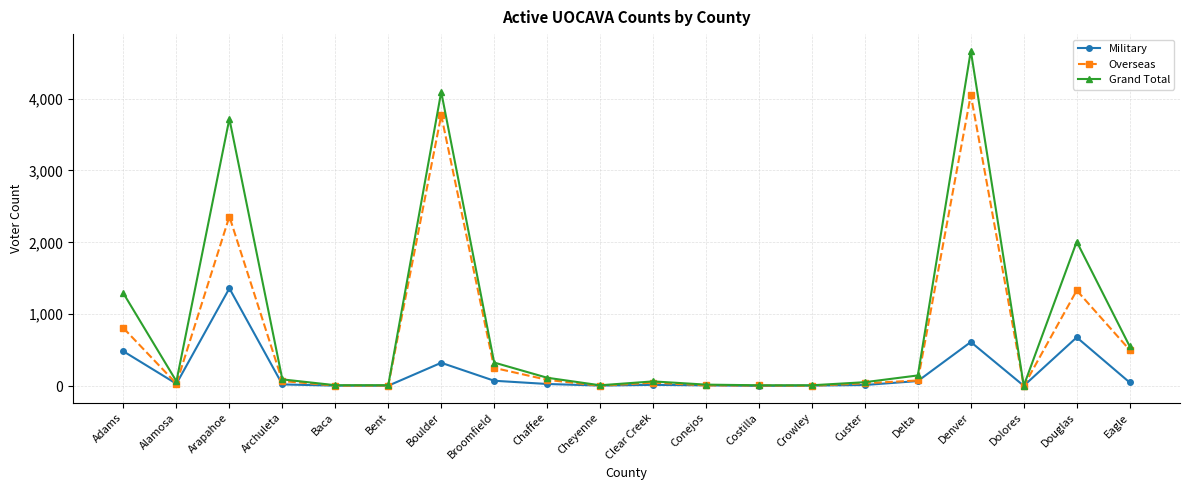

Which series changed the most between Arapahoe and Crowley?

Grand Total